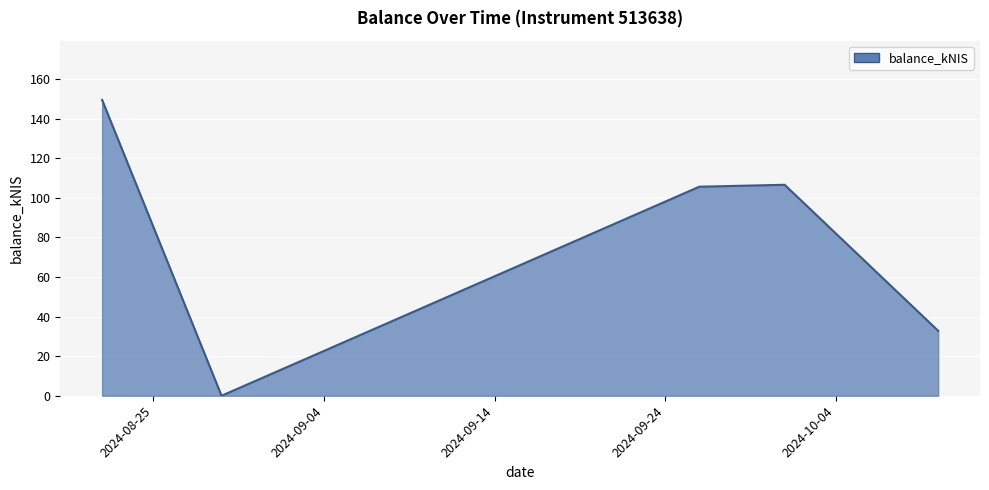

What is the greatest value displayed?

149.5